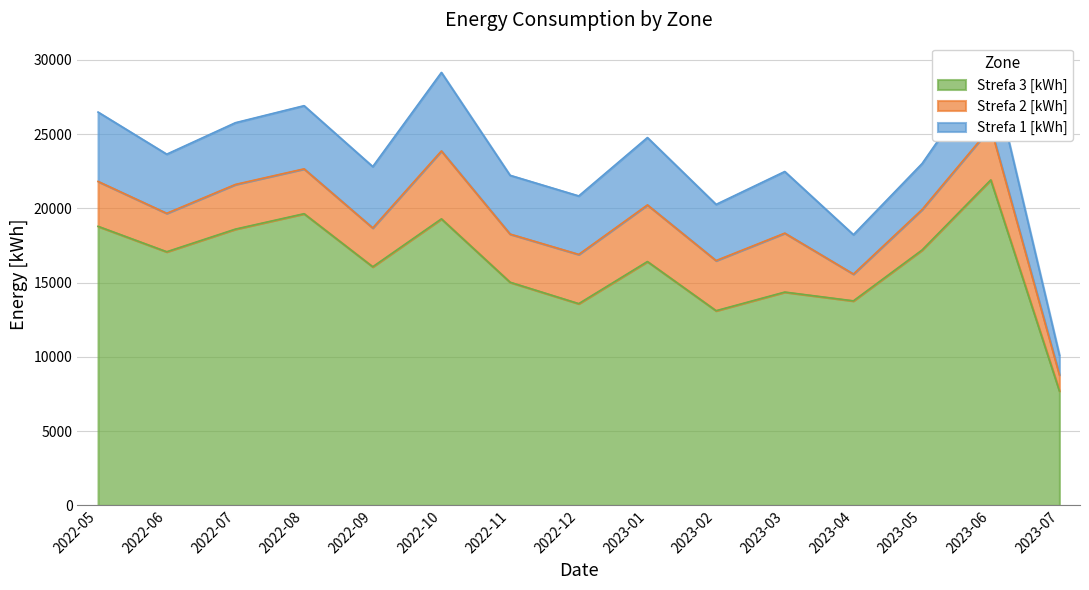

What is the label of the 10th point from the right?

2022-10